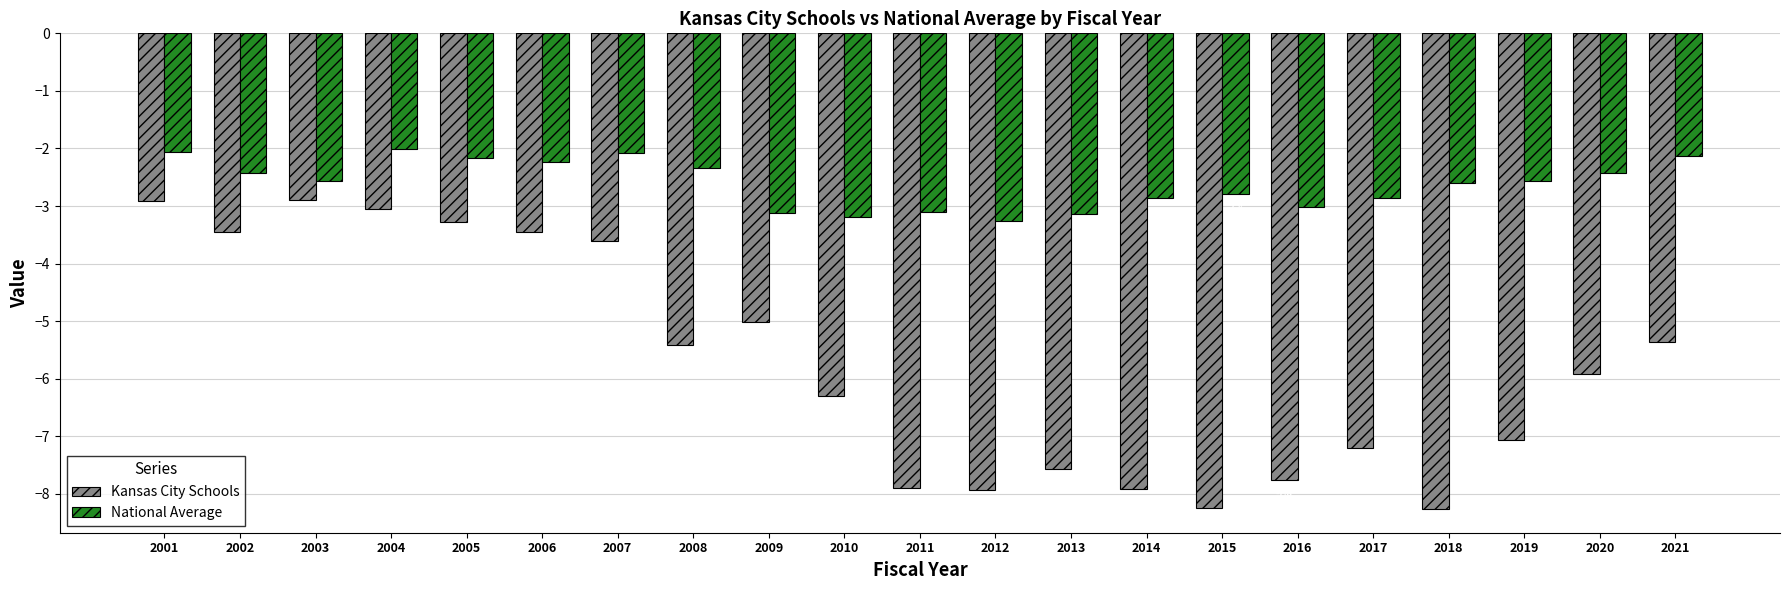

Where does the Kansas City Schools series first go above -5?

2001